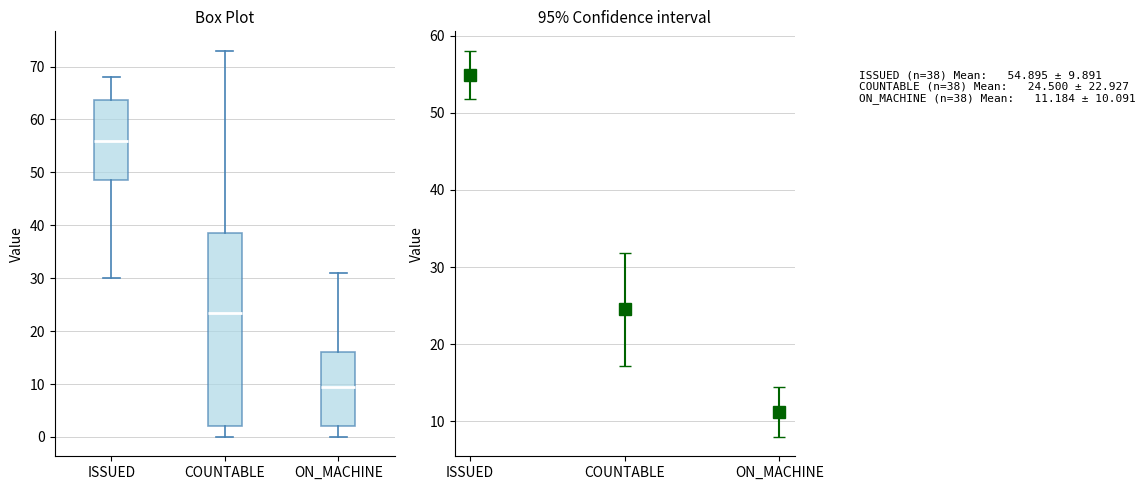

Reading left to right, read every box against the y-axis: the position of its median line, the range the box covers, and the ends of its whiskers. The values are not printed on the chart, so give them approximately, as read against the axis.

ISSUED: median 56, box 49 to 64, whiskers 30 to 68
COUNTABLE: median 24, box 2 to 39, whiskers 0 to 73
ON_MACHINE: median 10, box 2 to 16, whiskers 0 to 31